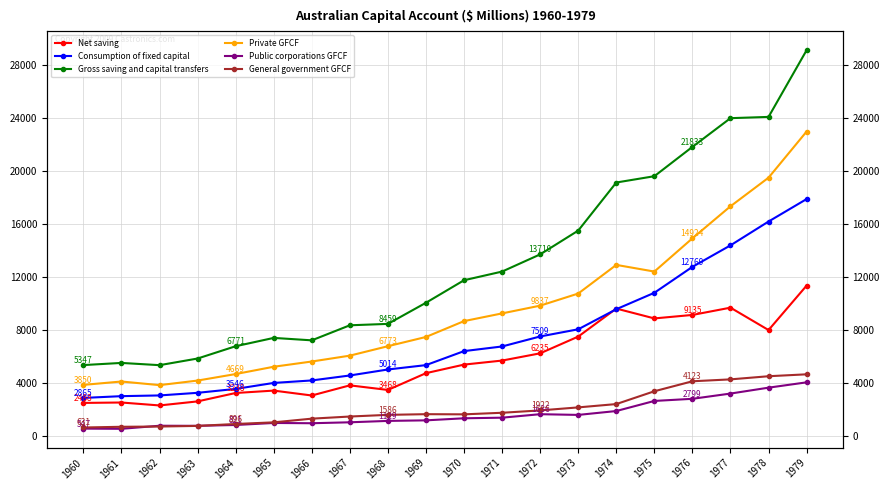

Where does the Net saving series first go above 5383?

1971